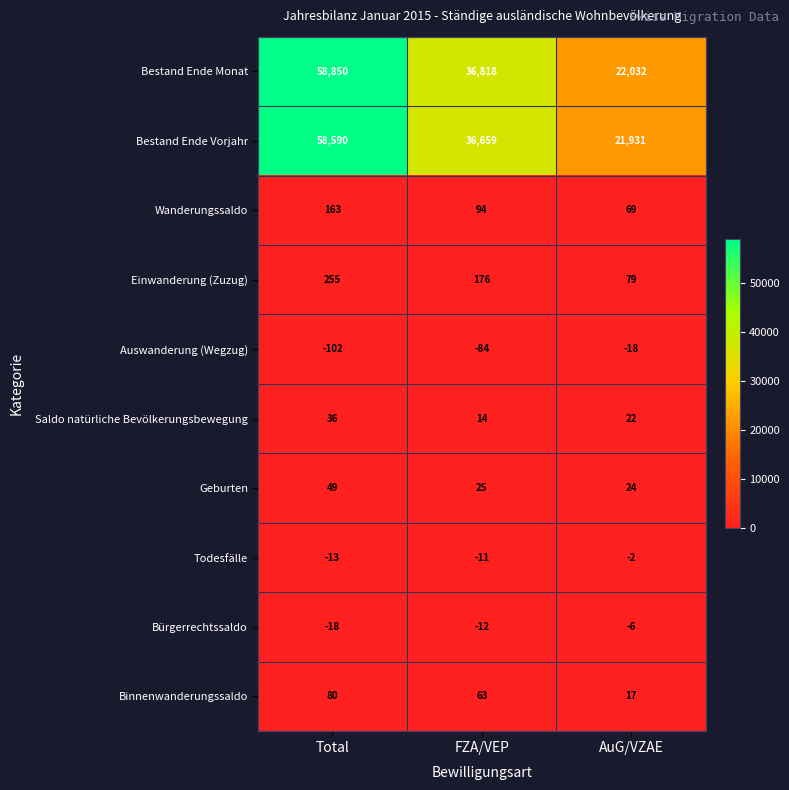

How many data points in Bestand Ende Vorjahr are less than 36659?

1